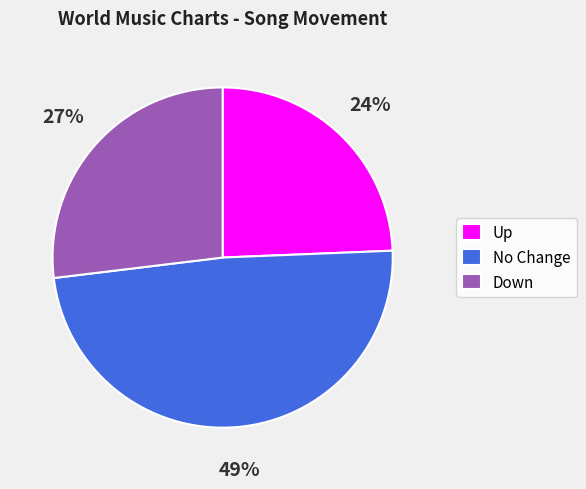

Combined, do No Change and Up account for over 50%?

Yes